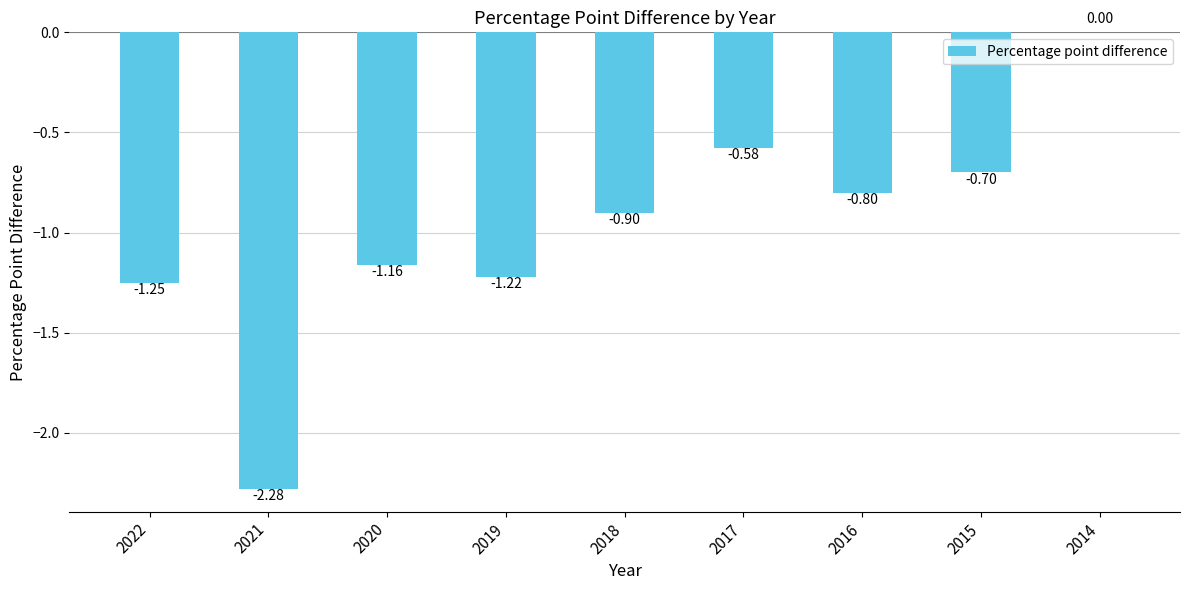

At which label is the value closest to -1?

2018